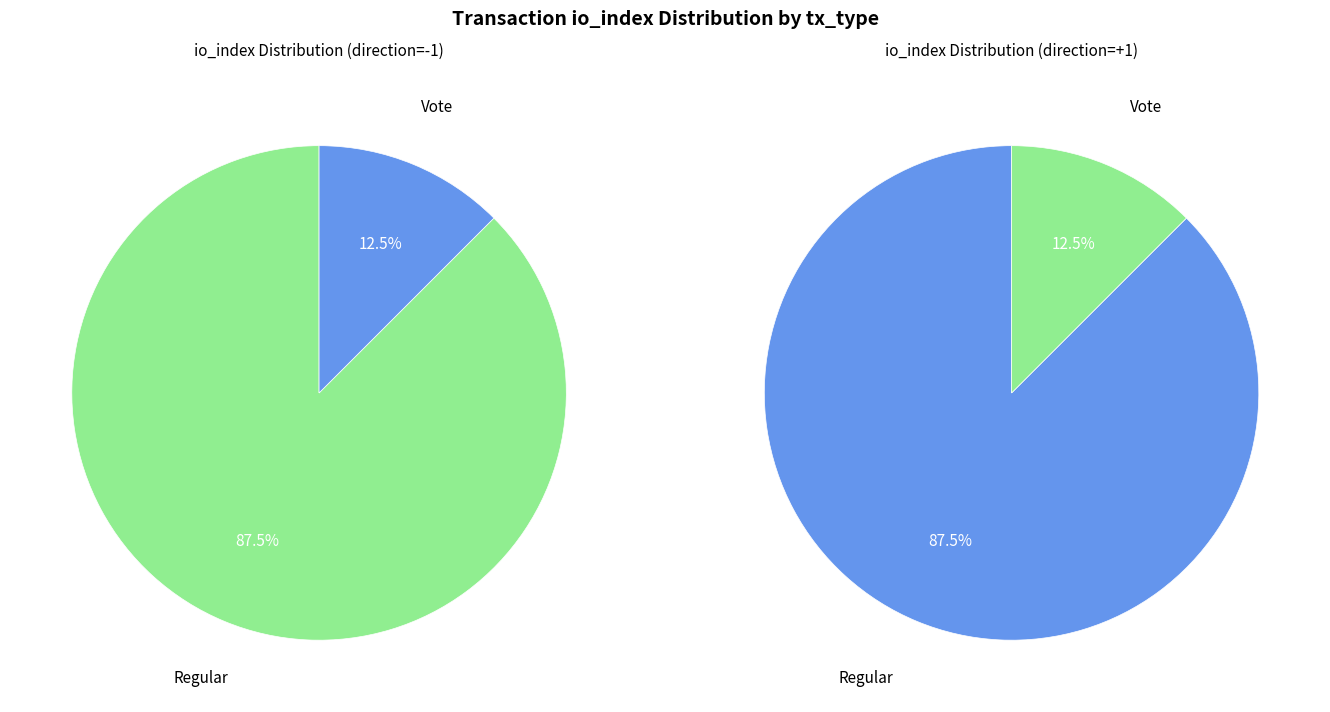

The 1 slice represents 26% of the pie. True or false?

False